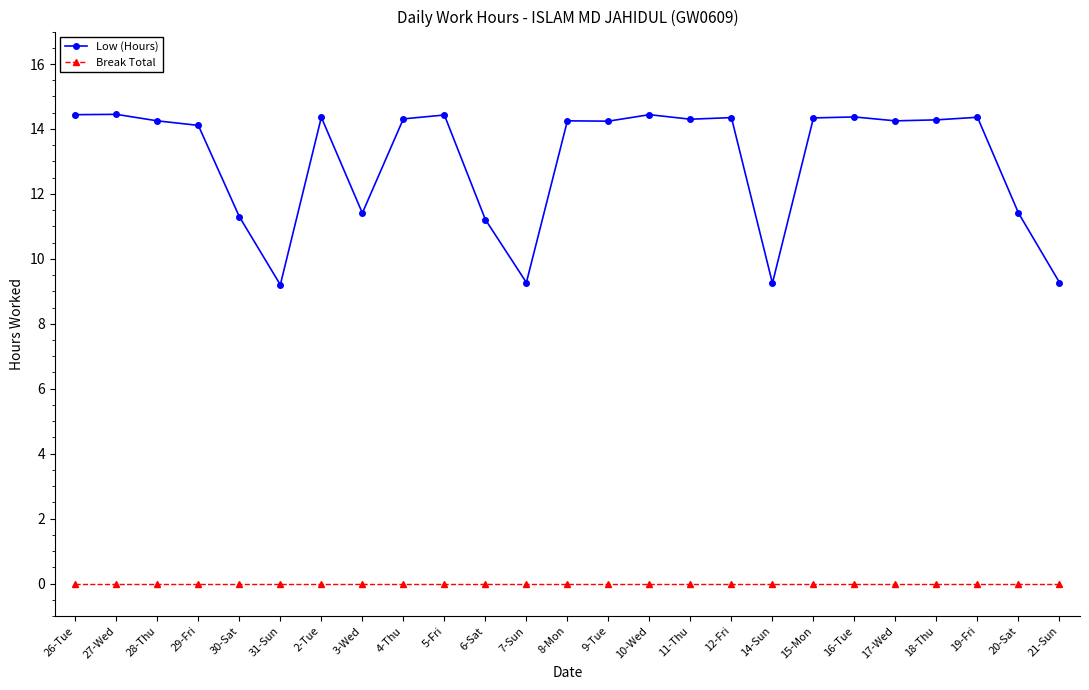

Which series has the widest spread of values?

Low (Hours)